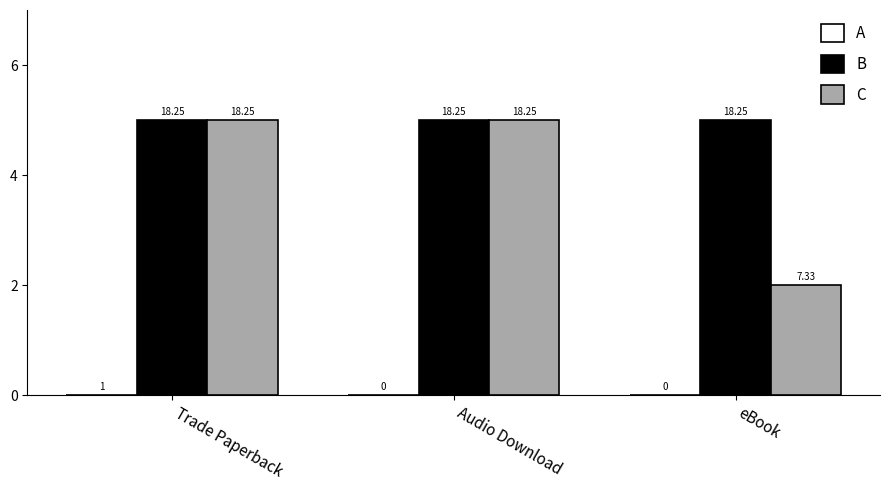

At eBook, list the series in order from smallest to largest.

A, C, B